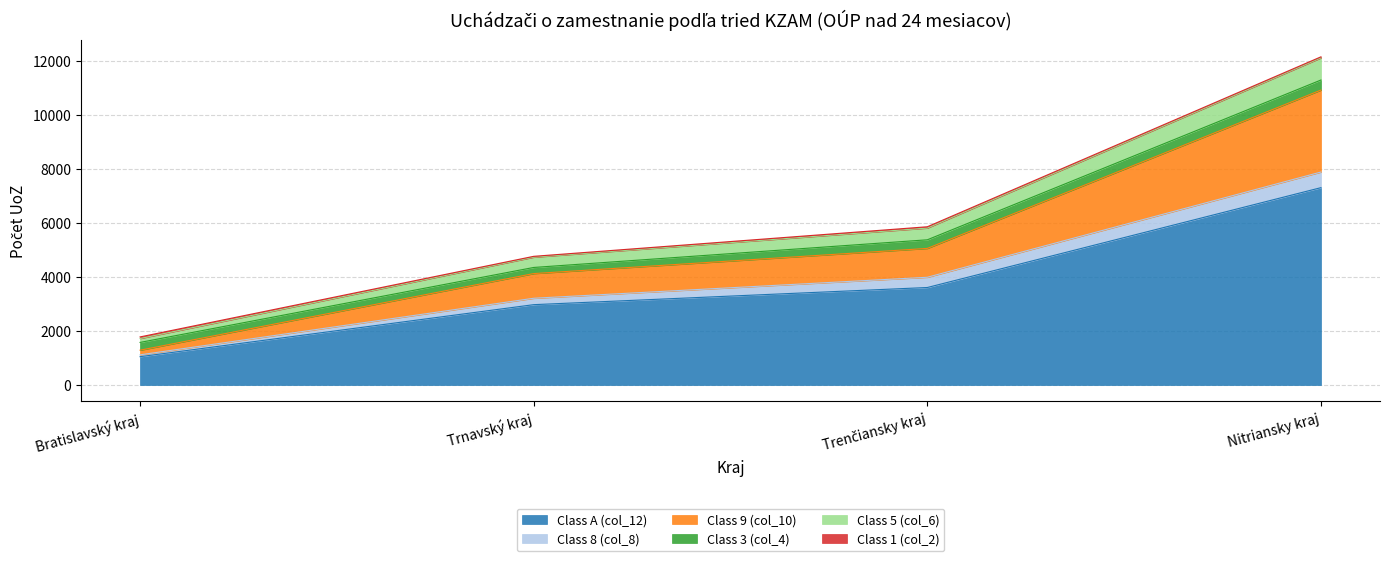

Which category has the highest value in the Class A (col_12) series?

Nitriansky kraj